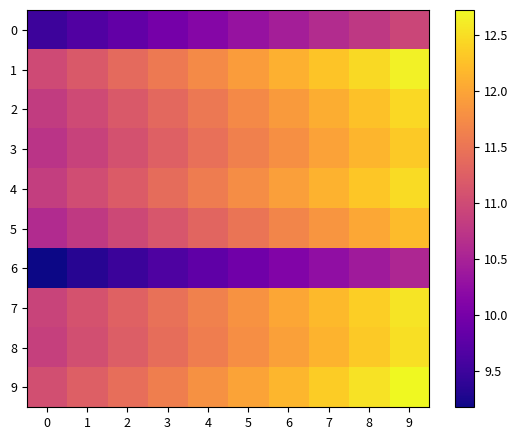

What is the smallest value displayed?

9.2